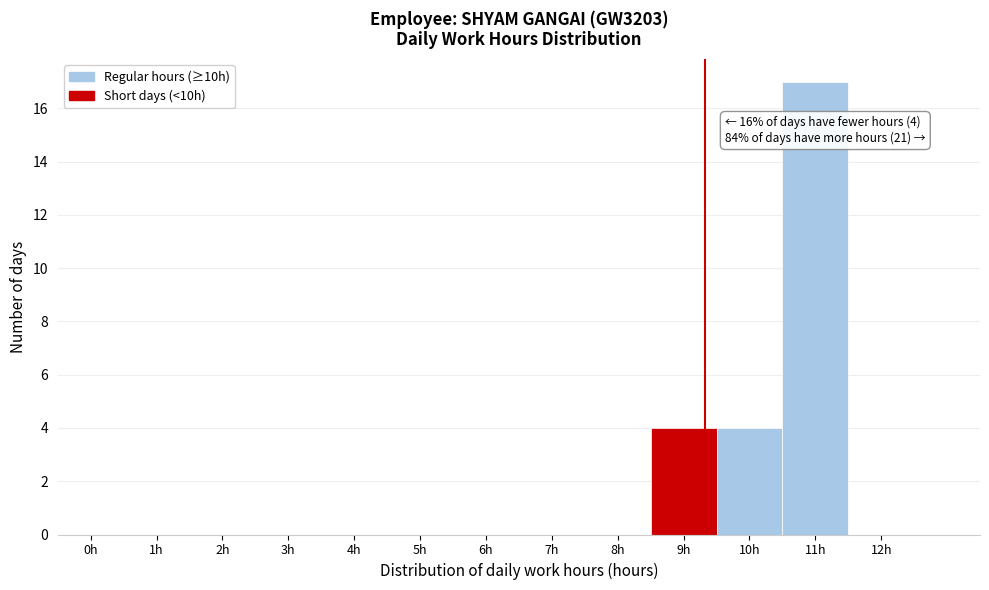

Reading right to left, list all the values displayed in this chart.

12h=0	11h=17	10h=4	9h=4	8h=0	7h=0	6h=0	5h=0	4h=0	3h=0	2h=0	1h=0	0h=0